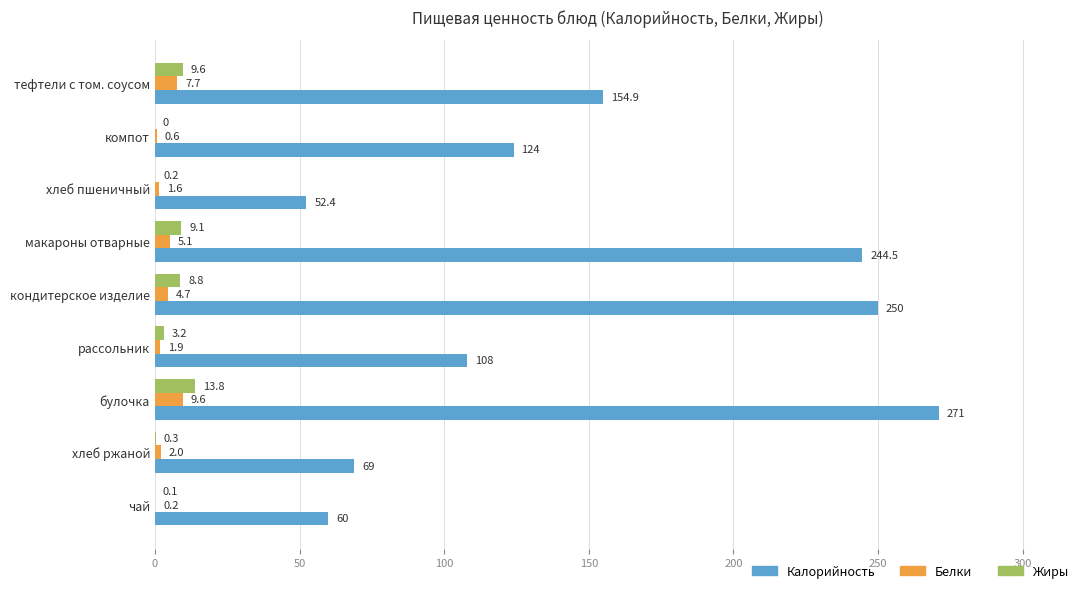

Which category has the highest value in the Белки series?

булочка